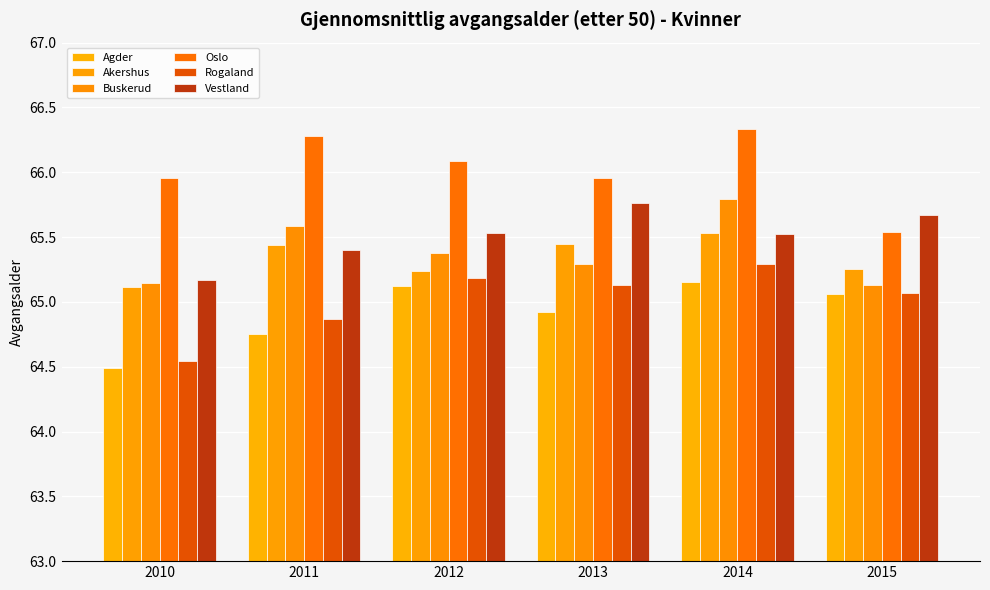

At which label does Rogaland reach its peak?

2014